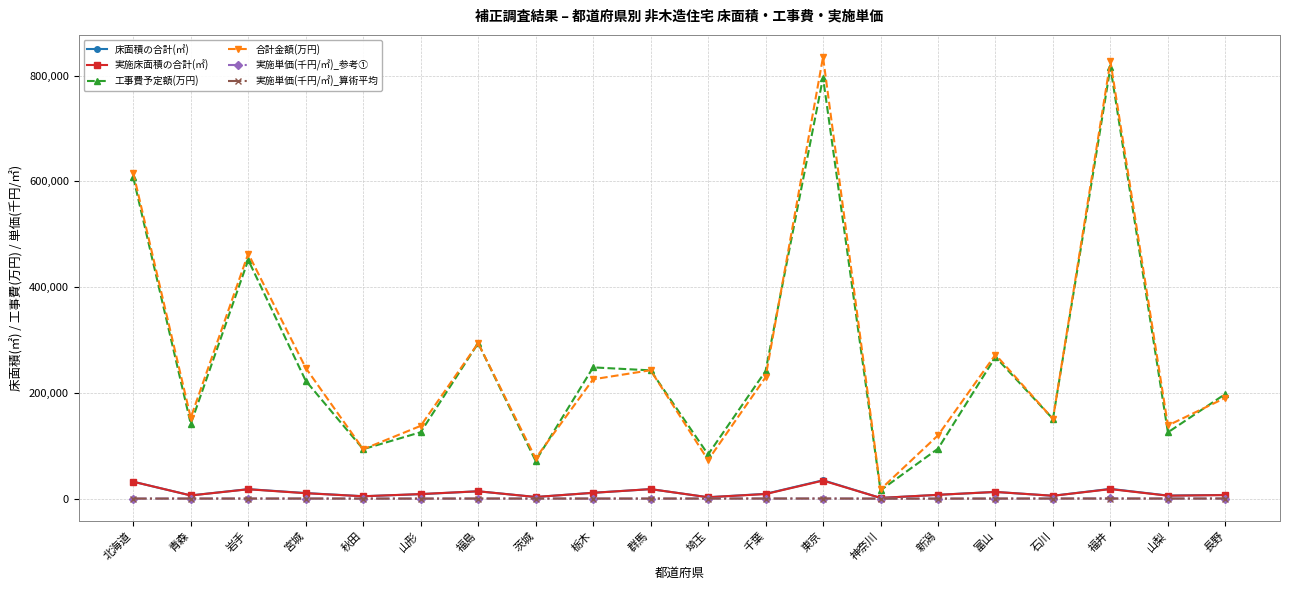

The 工事費予定額(万円) series shows 198112.0 at 長野. True or false?

True